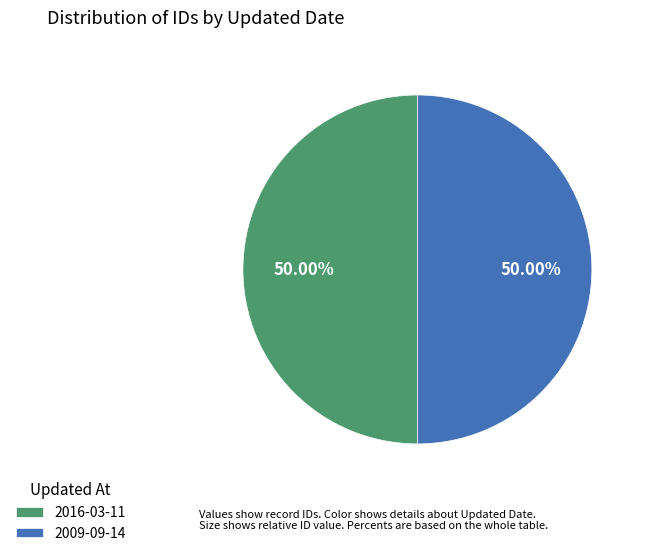

What is the ratio of the value at 2016-03-11 to the value at 2009-09-14?

1.0